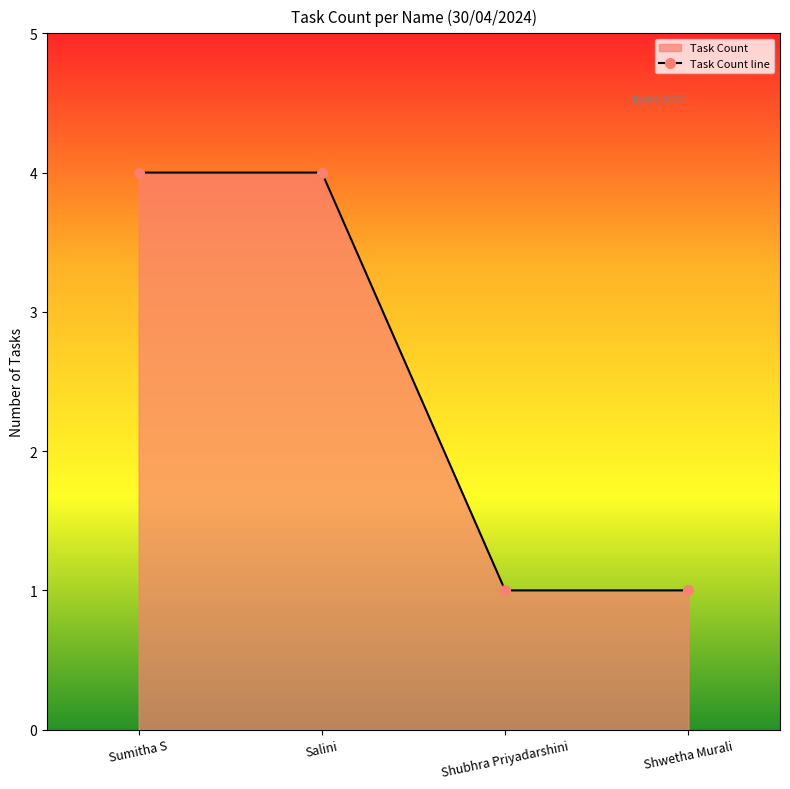

What is the label of the 1st point from the right?

Shwetha Murali